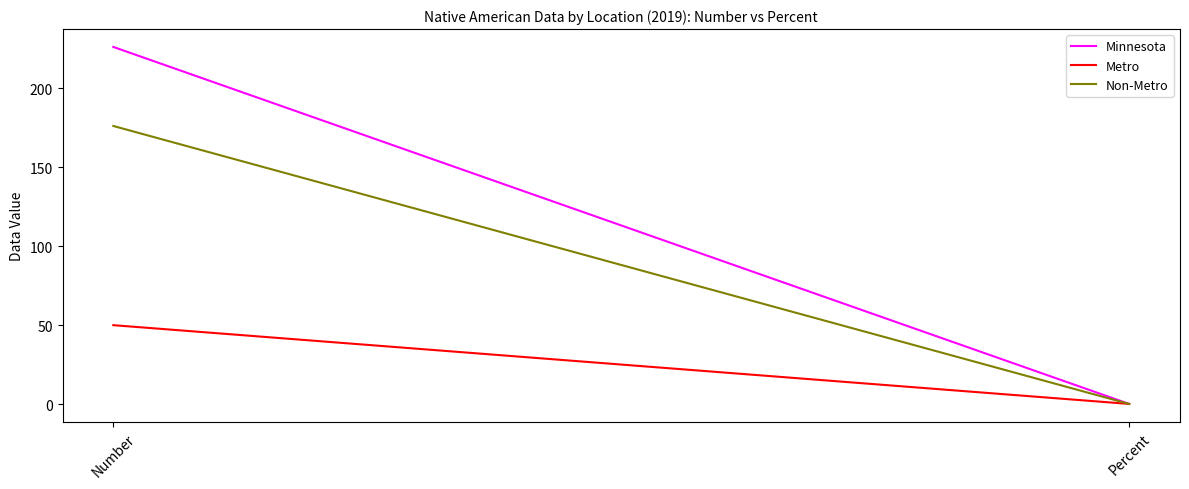

What is the label of the 1st point from the left?

Number